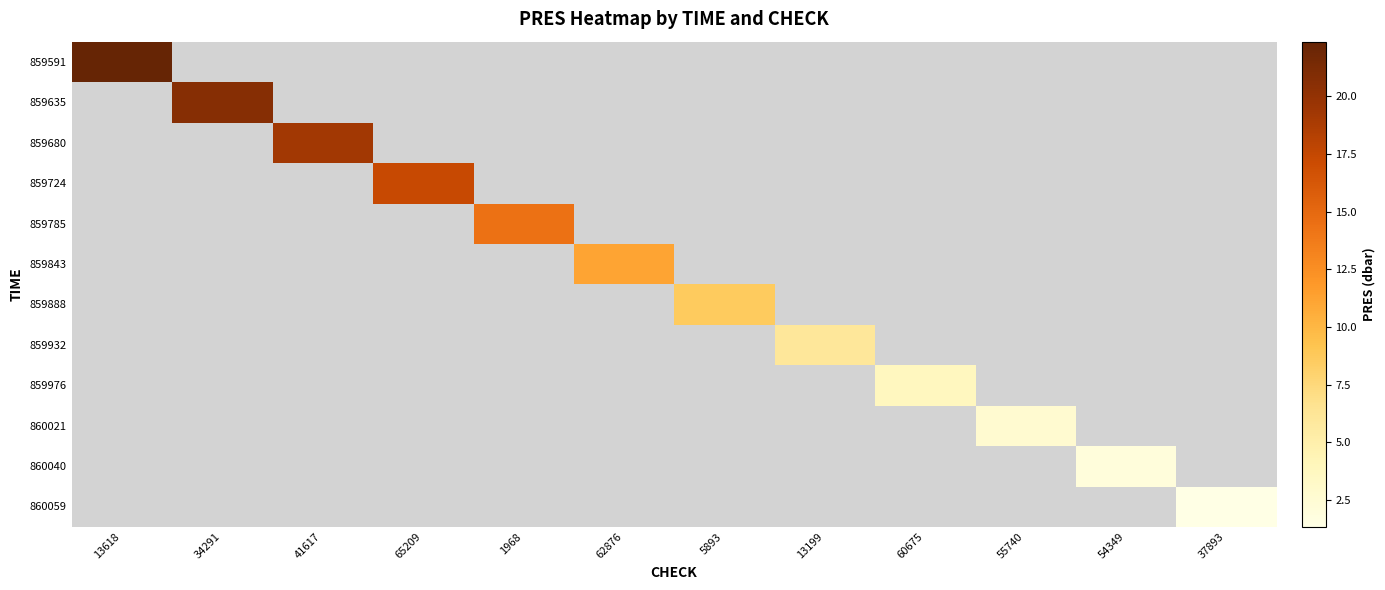

Which has a higher value, 1968 or 34291?

34291